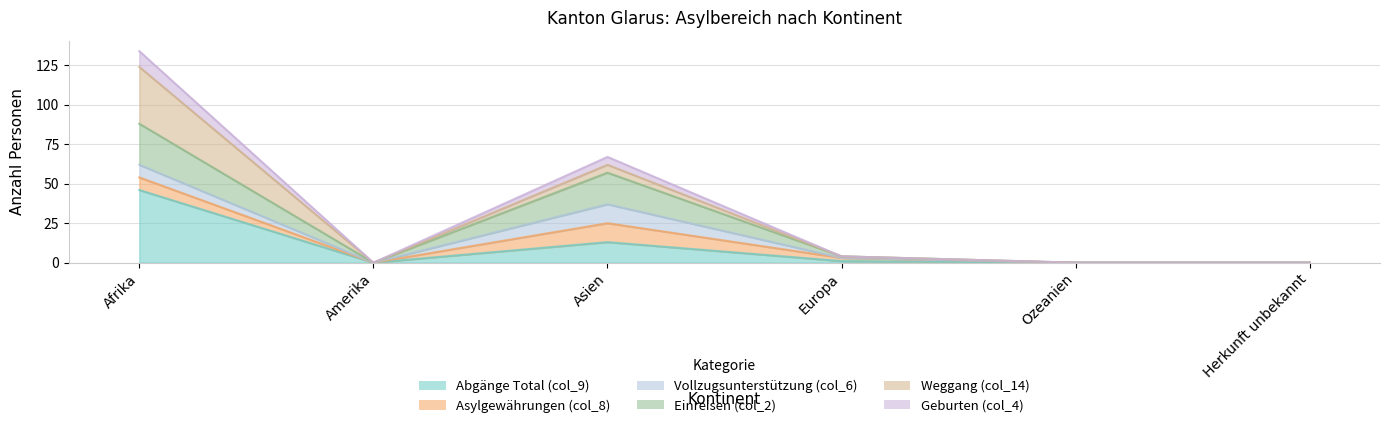

Read the Geburten (col_4) value at Afrika, to the nearest 50.

150